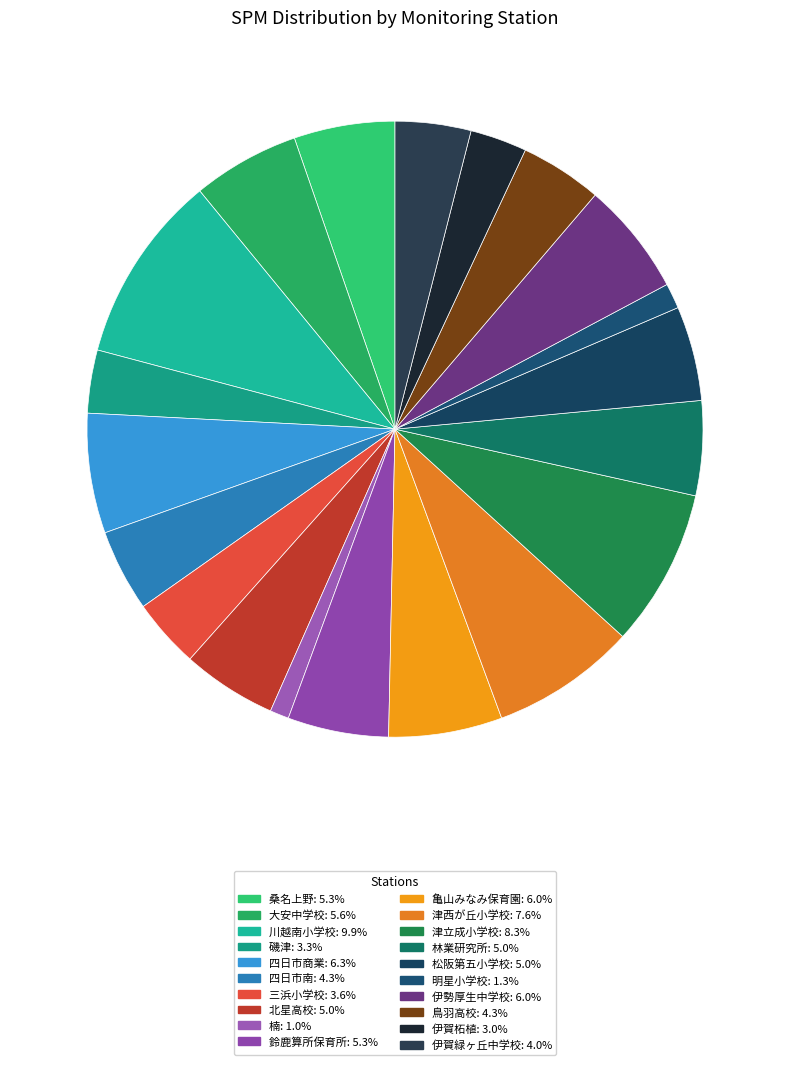

What is the largest slice in the pie chart?

川越南小学校